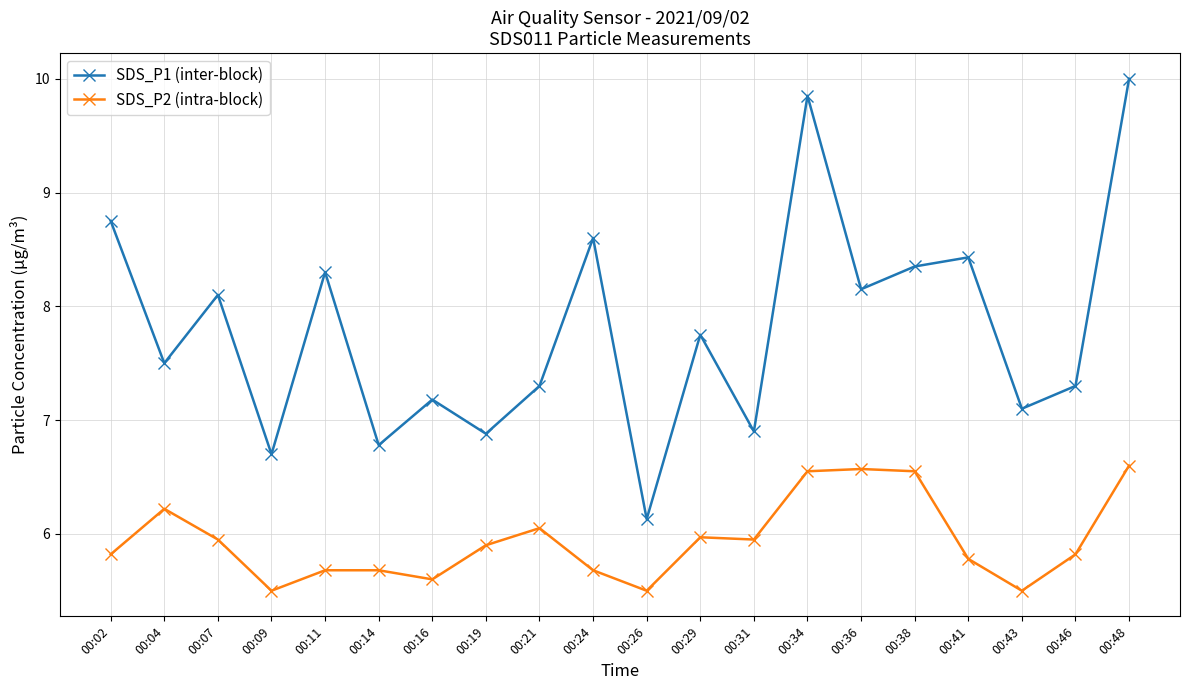

True or false: SDS_P2 (intra-block) and SDS_P1 (inter-block) intersect in this chart.

False